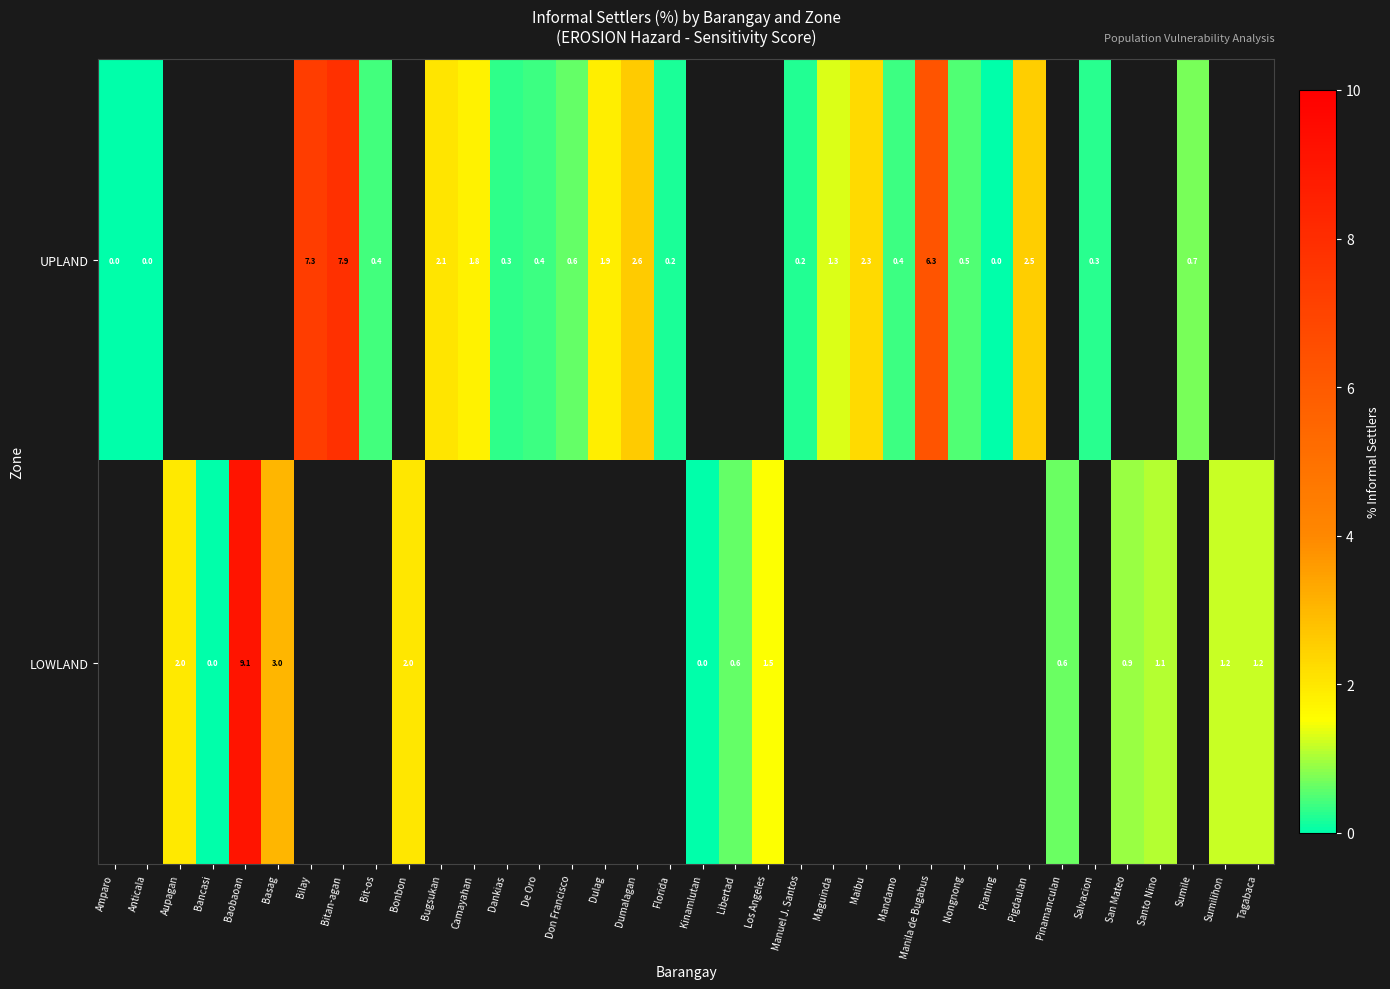

The value of LOWLAND at Pinamanculan is 0.6. True or false?

True